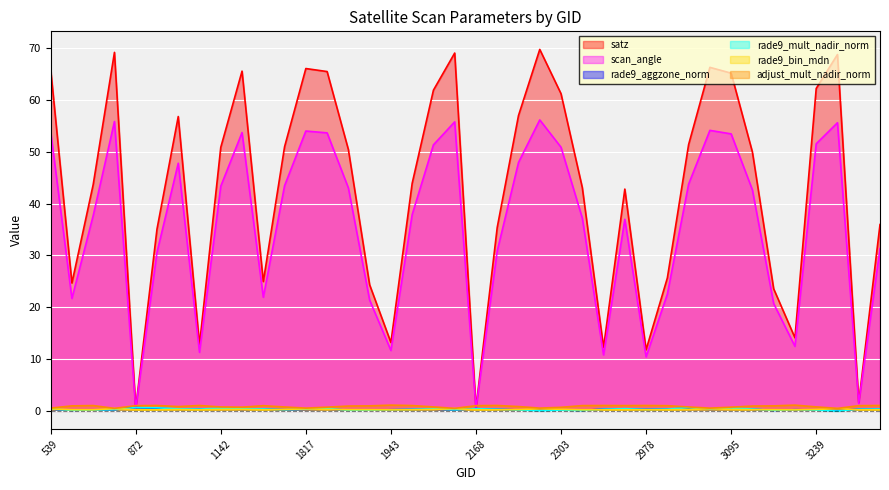

What is the total value across all series at 2303?

113.3